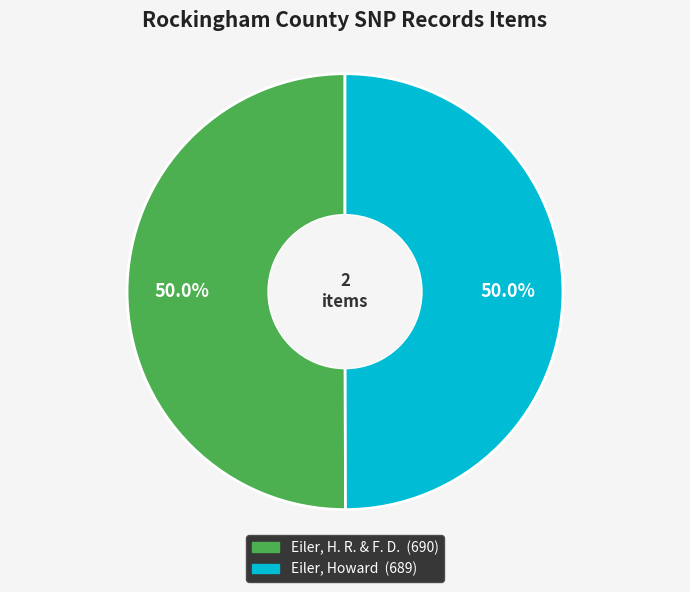

Approximately how many times larger is the value at Eiler, Howard compared to Eiler, H. R. & F. D.?

1.0